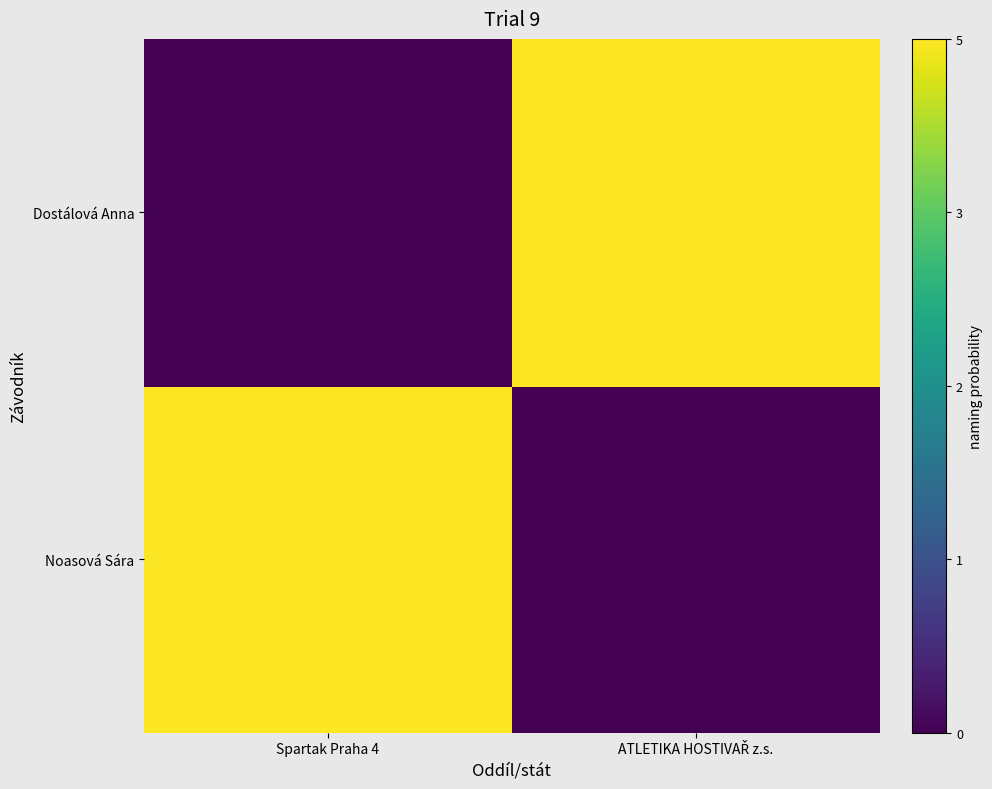

At which category does the chart reach its minimum across all series?

ATLETIKA HOSTIVAŘ z.s.